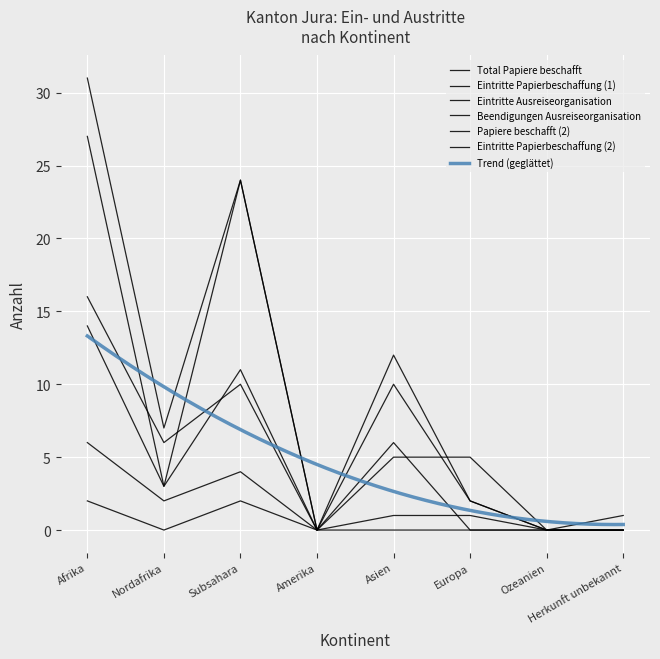

The Papiere beschafft (2) series shows 2 at Europa. True or false?

True